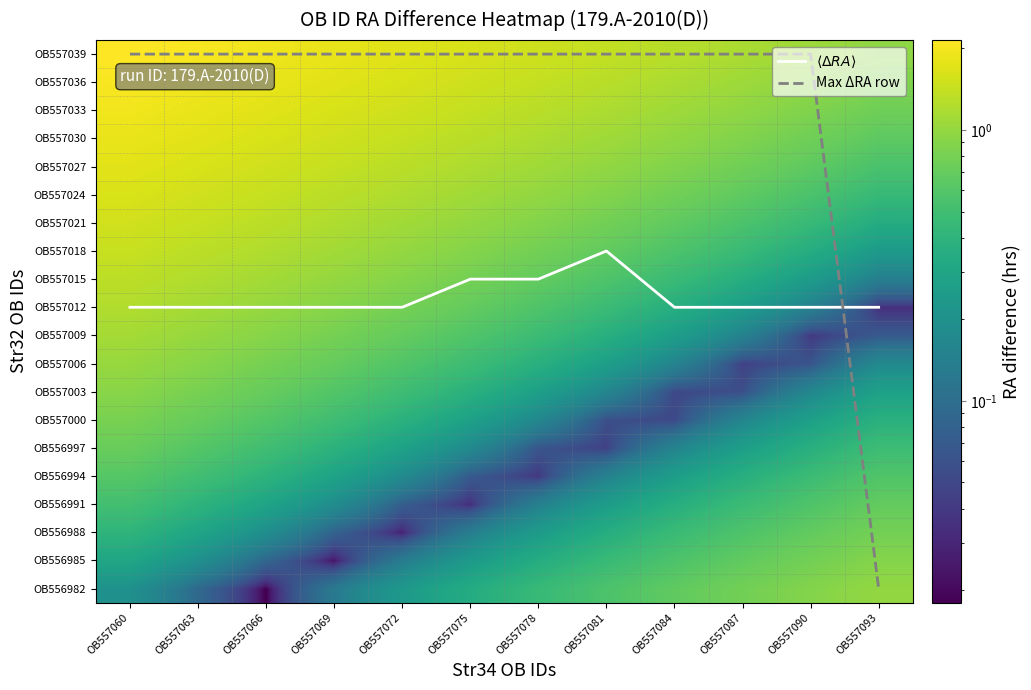

At OB557093, list the series in order from smallest to largest.

Max ΔRA row, OB557012, OB557009, OB557015, OB557006, OB557018, OB557003, OB557021, OB557000, OB557024, OB556997, OB557027, OB556994, OB557030, OB556991, OB557033, OB556988, OB557036, OB556985, OB557039, OB556982, $\langle \Delta RA \rangle$